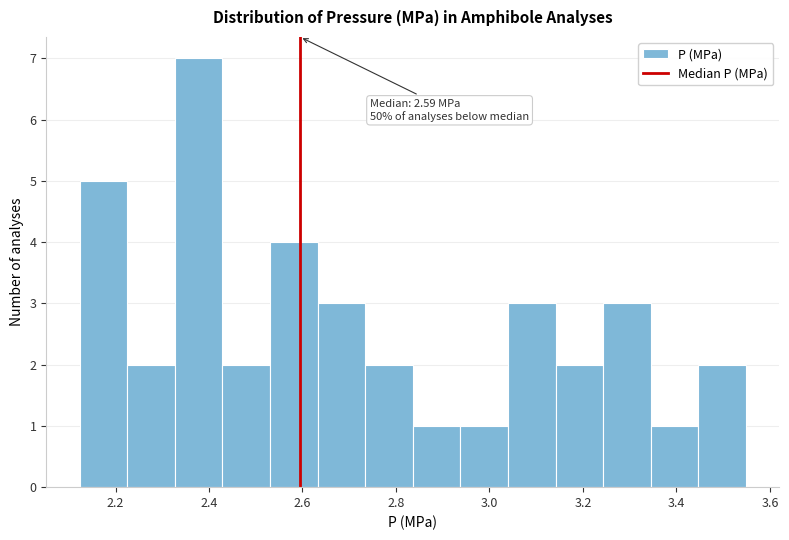

Over which range of the x-axis is the bar tallest?

2.32 to 2.42